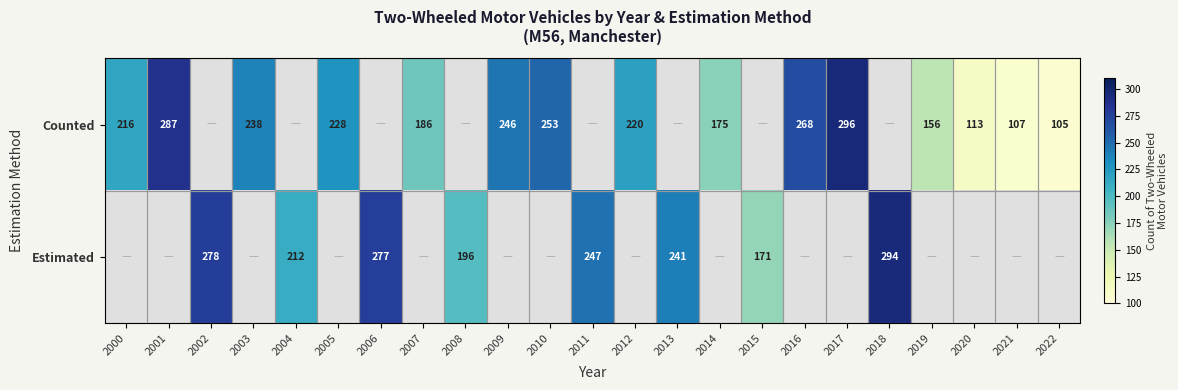

Is the value of Estimated at 2002 greater than the value of Counted at 2020?

Yes